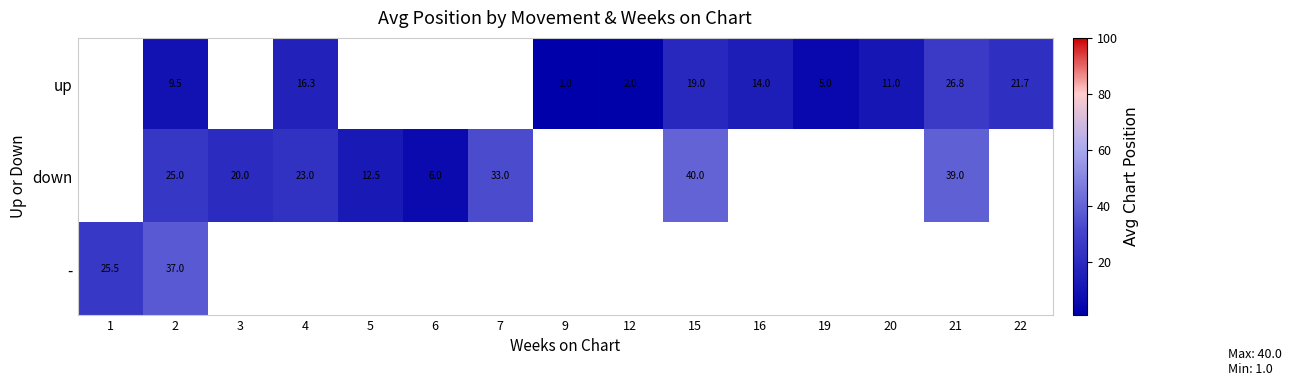

The value of up at 20 is 4.5. True or false?

False